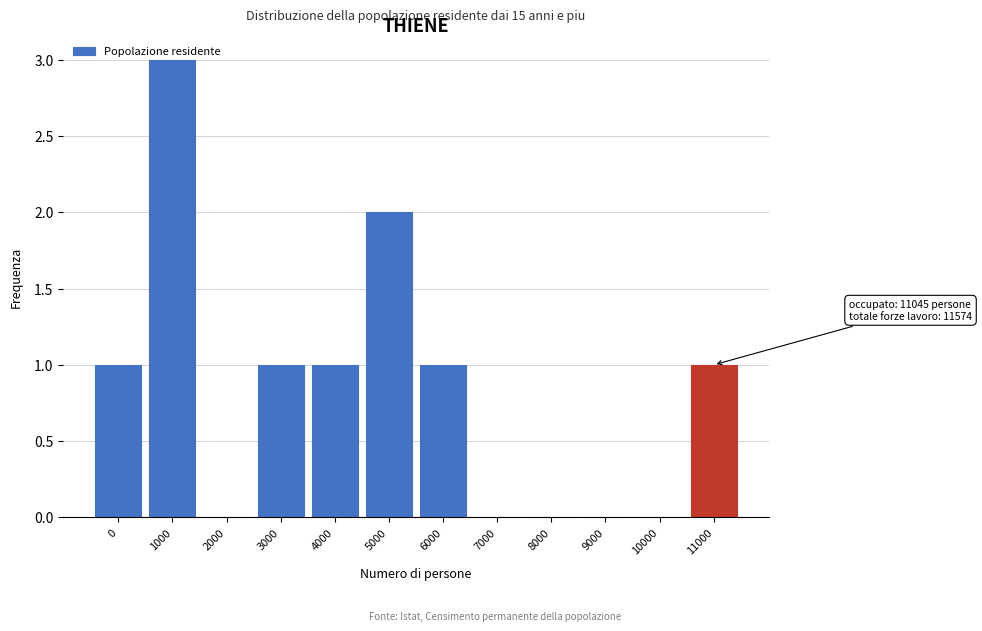

What is the sum of all values?

10